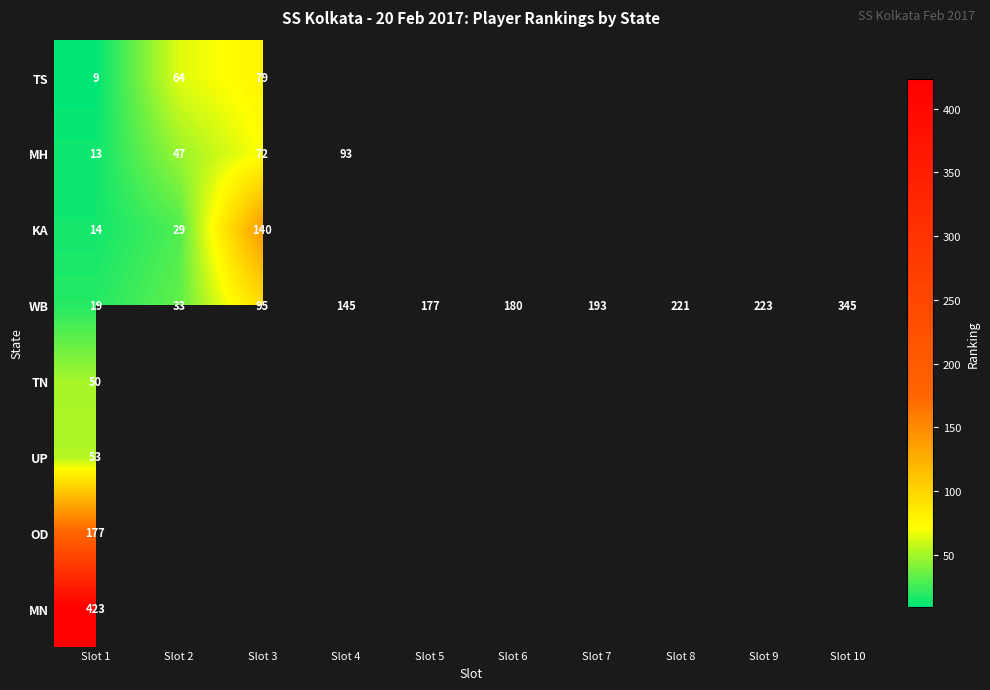

Which label corresponds to the largest value in the chart?

Slot 1